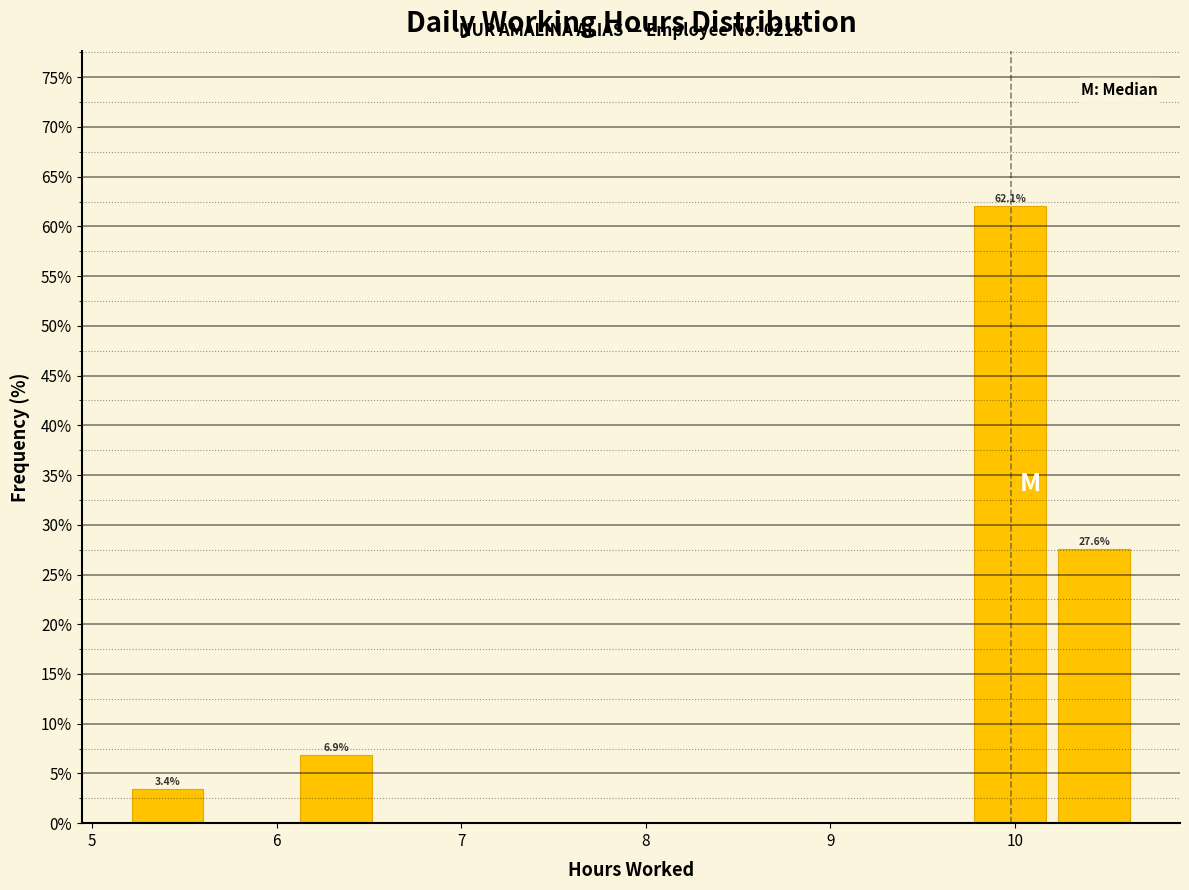

Which range on the x-axis has the tallest bar?

9.7 to 10.2